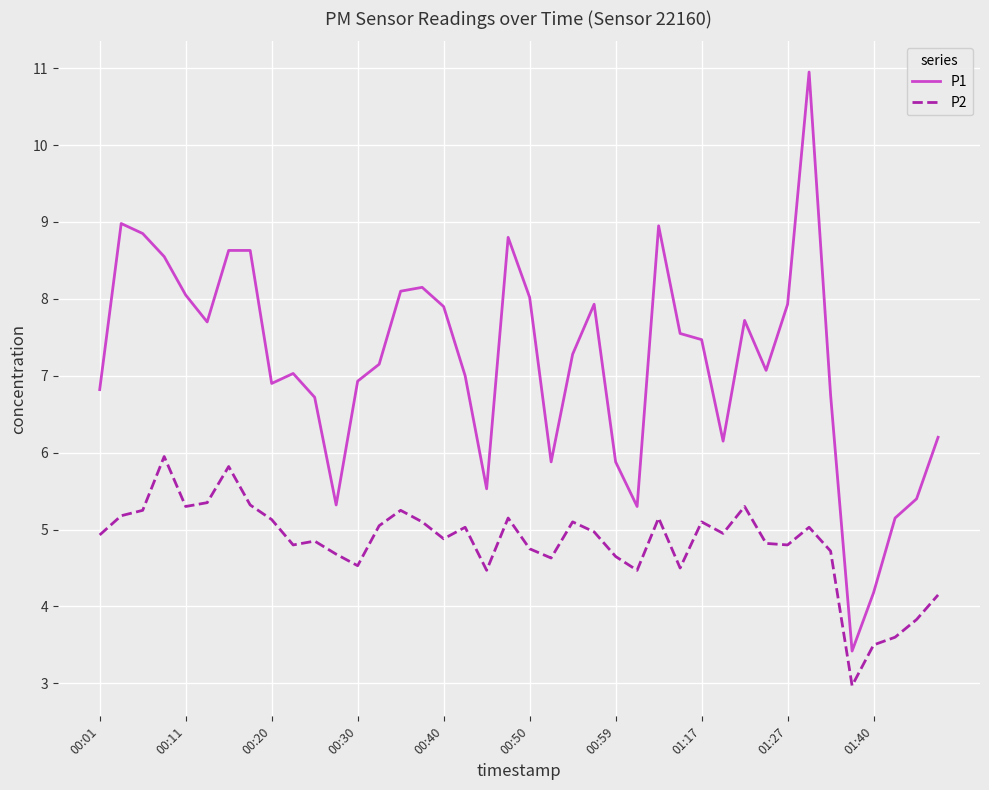

True or false: P2 and P1 intersect in this chart.

False